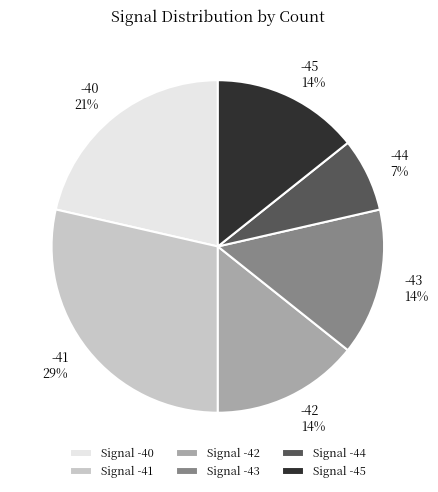

Does any single category account for the majority?

No